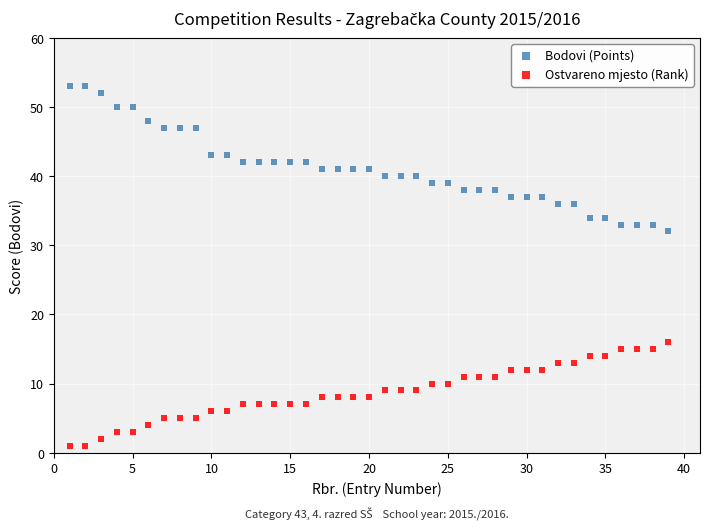

Which series has the widest spread of Y values?

Bodovi (Points)